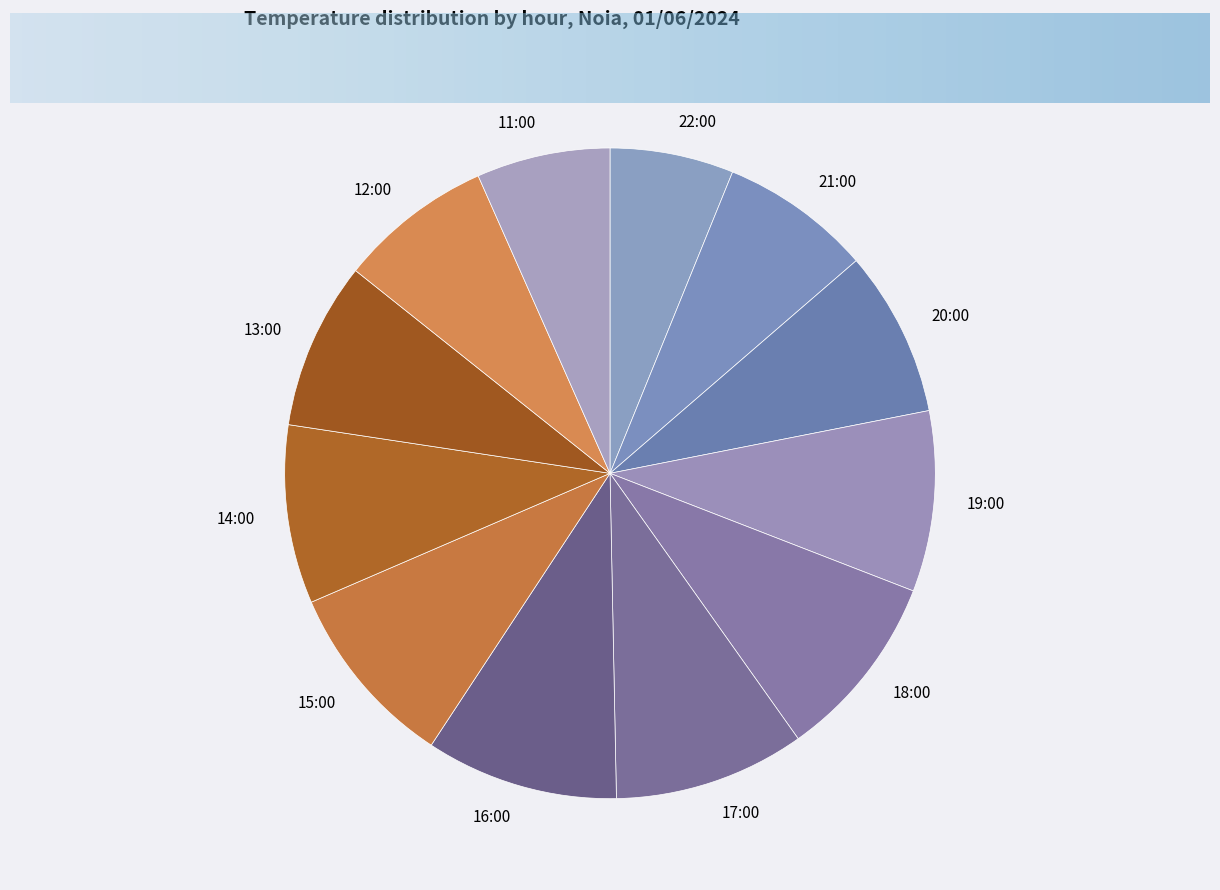

Is the sum of 17:00 and 21:00 greater than half?

No